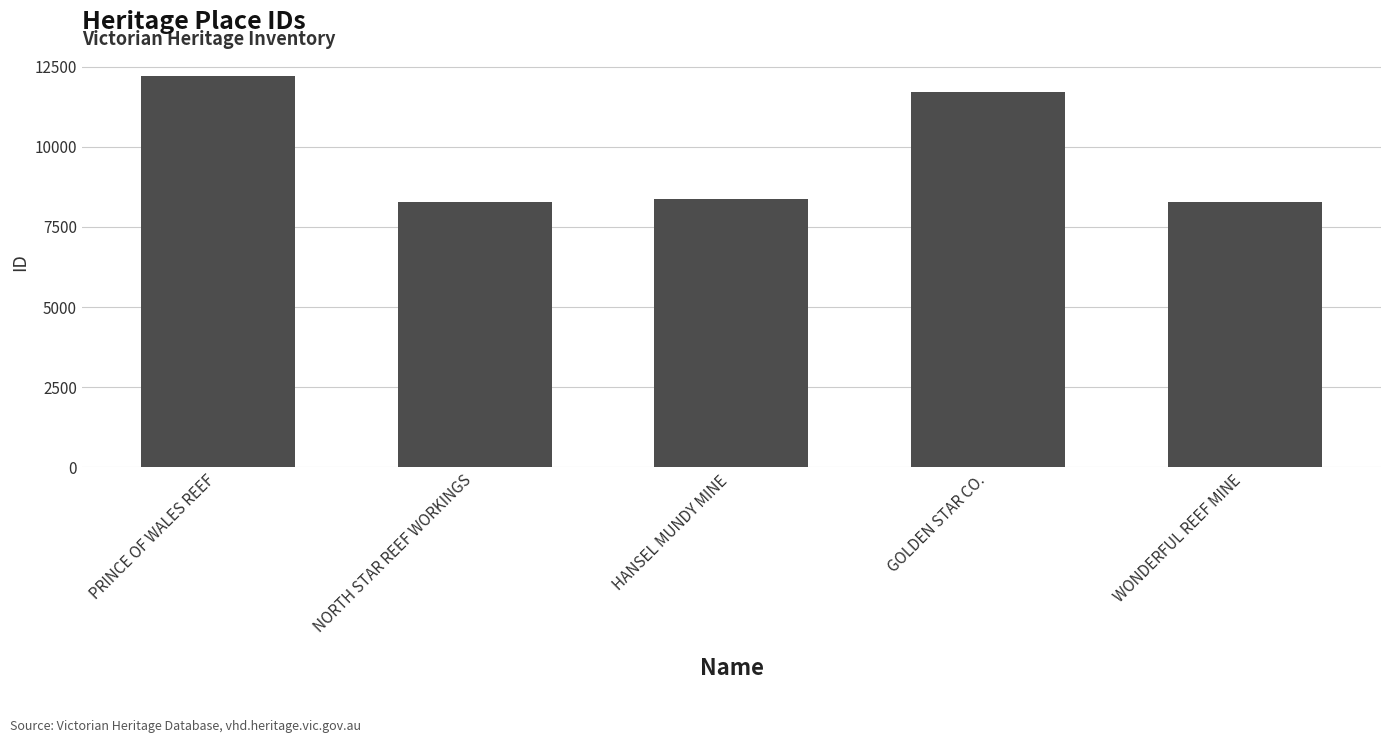

What is the change in value from NORTH STAR REEF WORKINGS to GOLDEN STAR CO.?

+3454